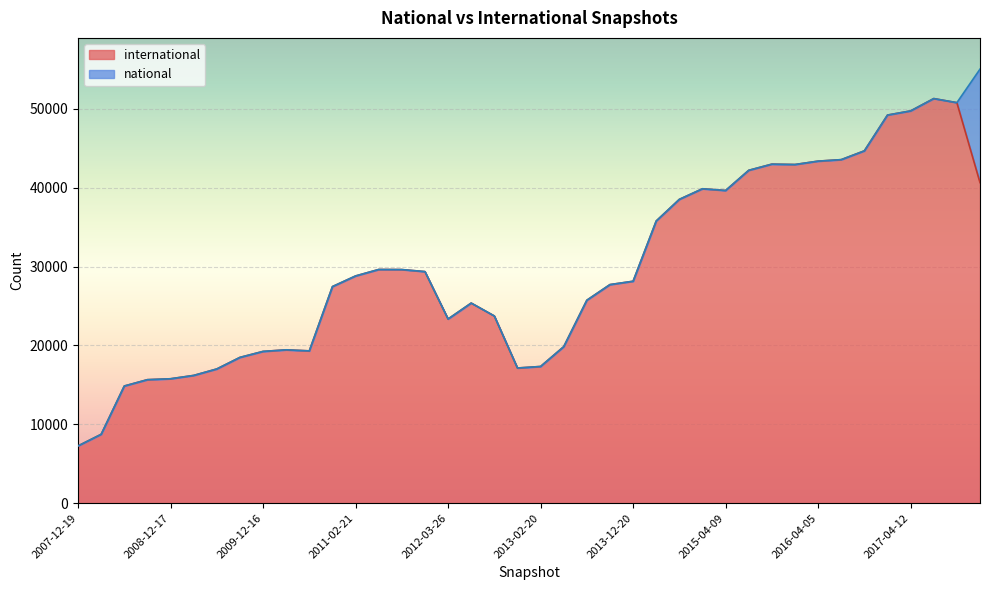

Rank the categories by value from lowest to highest.

2007-12-19, 2008-04-01, 2008-06-27, 2008-10-10, 2008-12-17, 2009-04-06, 2009-06-17, 2012-12-11, 2013-02-20, 2009-09-25, 2009-12-16, 2010-07-26, 2010-04-01, 2013-05-21, 2012-03-26, 2012-10-31, 2012-07-13, 2013-07-09, 2010-11-17, 2013-09-10, 2013-12-20, 2011-02-21, 2012-01-18, 2011-09-05, 2011-06-10, 2014-03-28, 2014-09-08, 2015-04-09, 2015-01-19, 2017-12-22, 2015-07-03, 2016-01-04, 2015-10-01, 2016-04-05, 2016-07-04, 2016-10-07, 2016-12-27, 2017-04-12, 2017-10-12, 2017-07-24